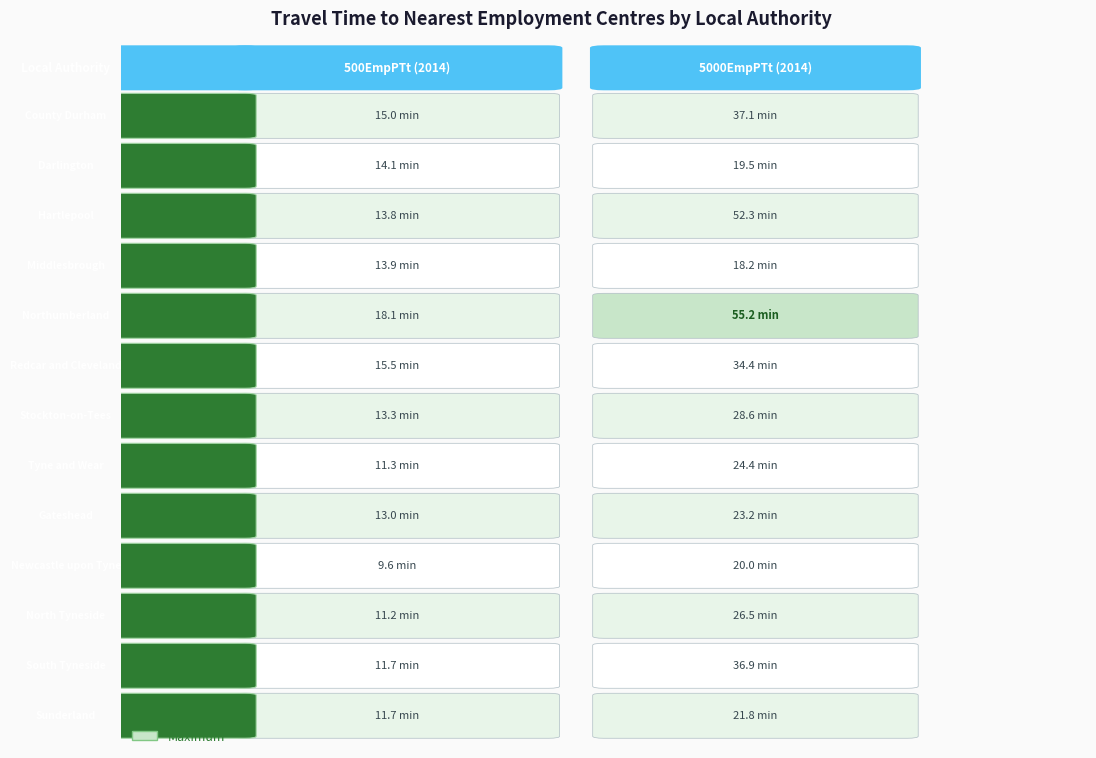

What is the sum of the Stockton-on-Tees values at Darlington and County Durham?

41.9